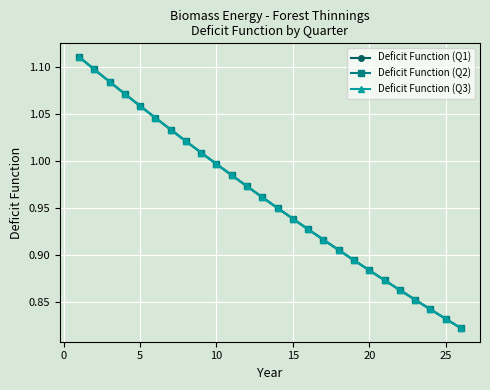

Is this an area chart (filled region under the line)?

No